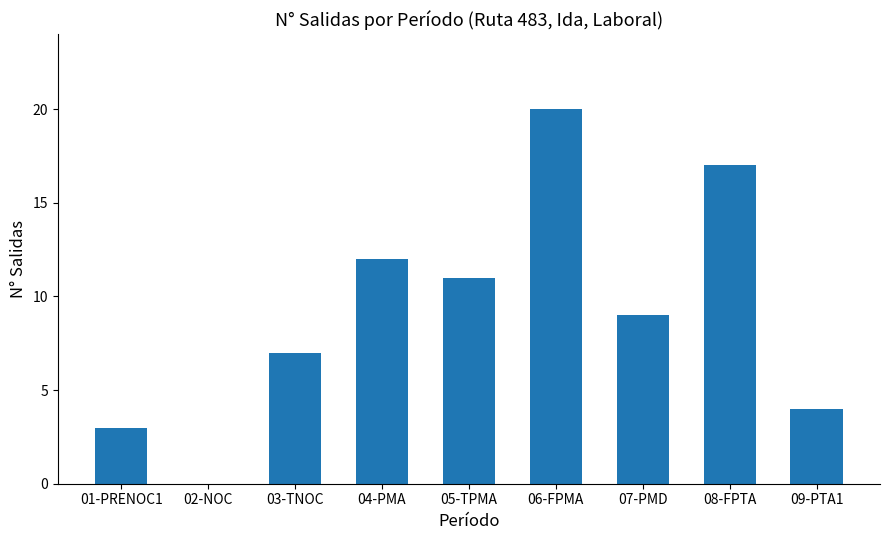

Is it true that the value at 08-FPTA is 7?

False